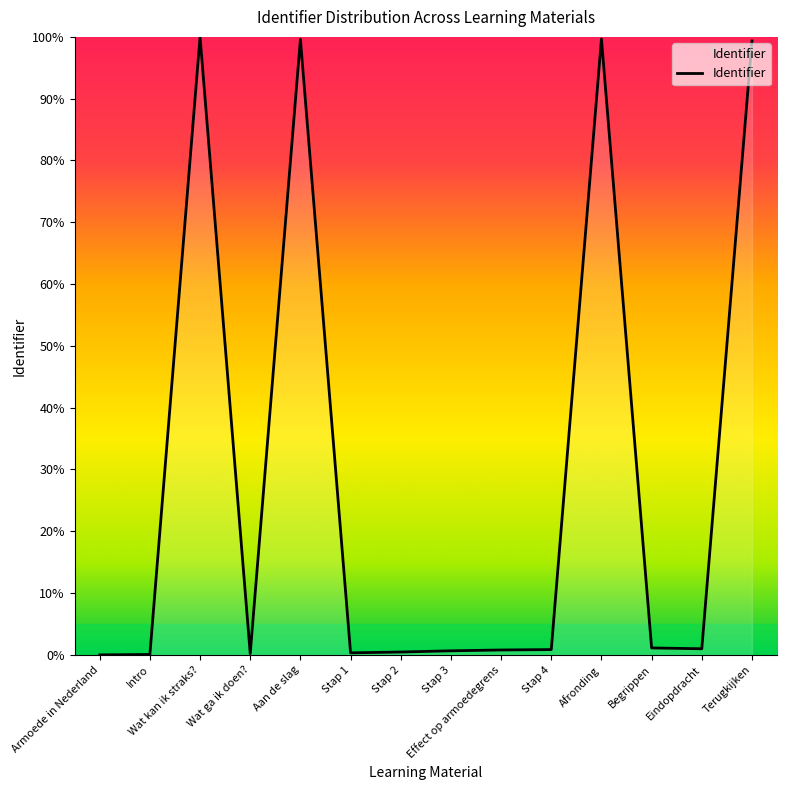

What is the maximum value shown in the chart?

100.0